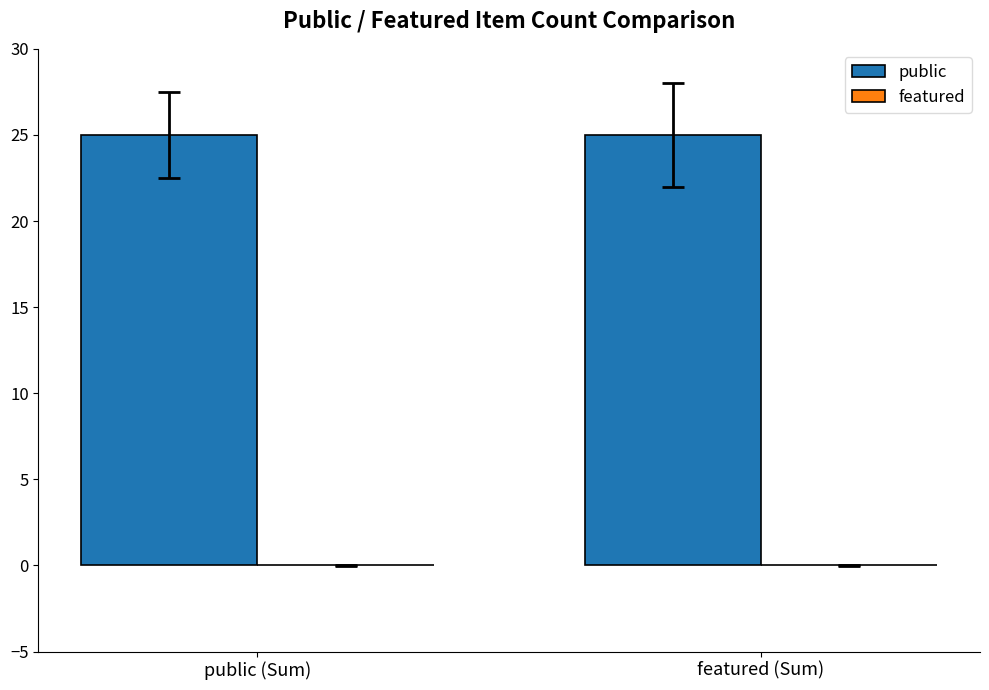

How many series are shown in this chart?

2